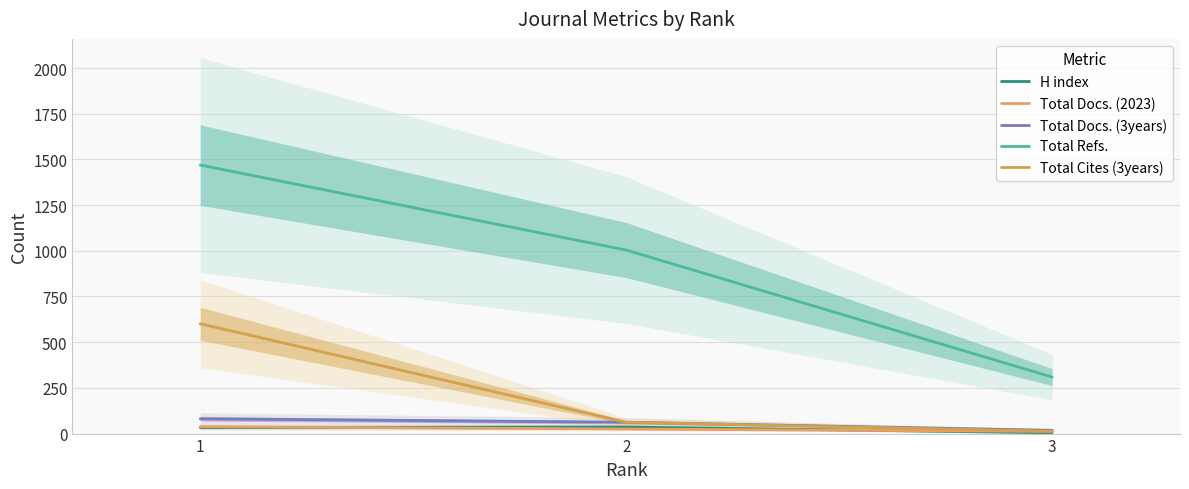

Between 2 and 3, which series saw the biggest shift?

Total Refs.